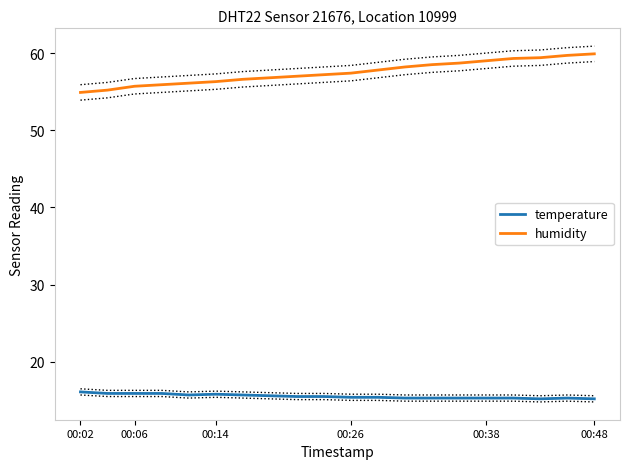

How many lines are shown in the chart?

2